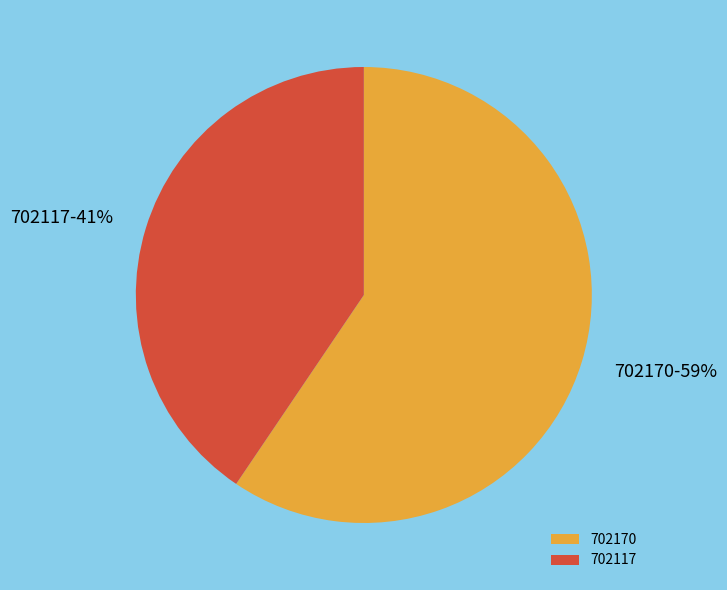

Is it true that 702117 is 41% of the pie?

True